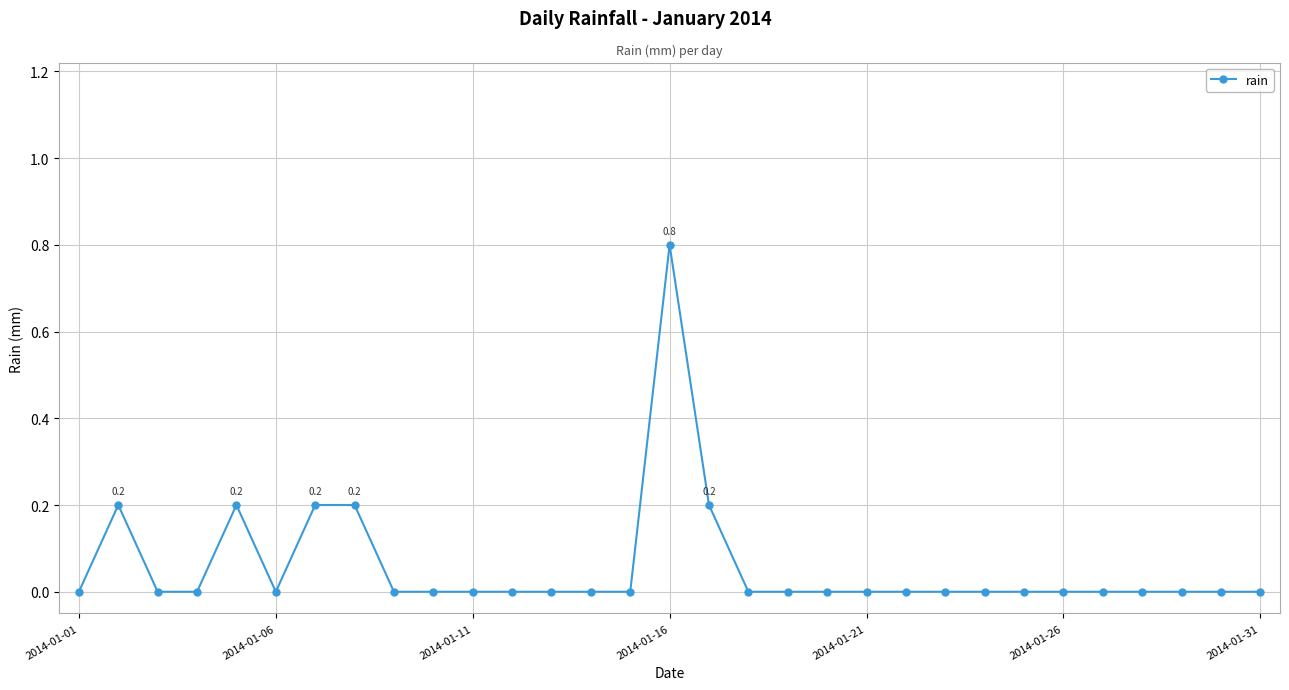

What is the sum of all values?

1.8